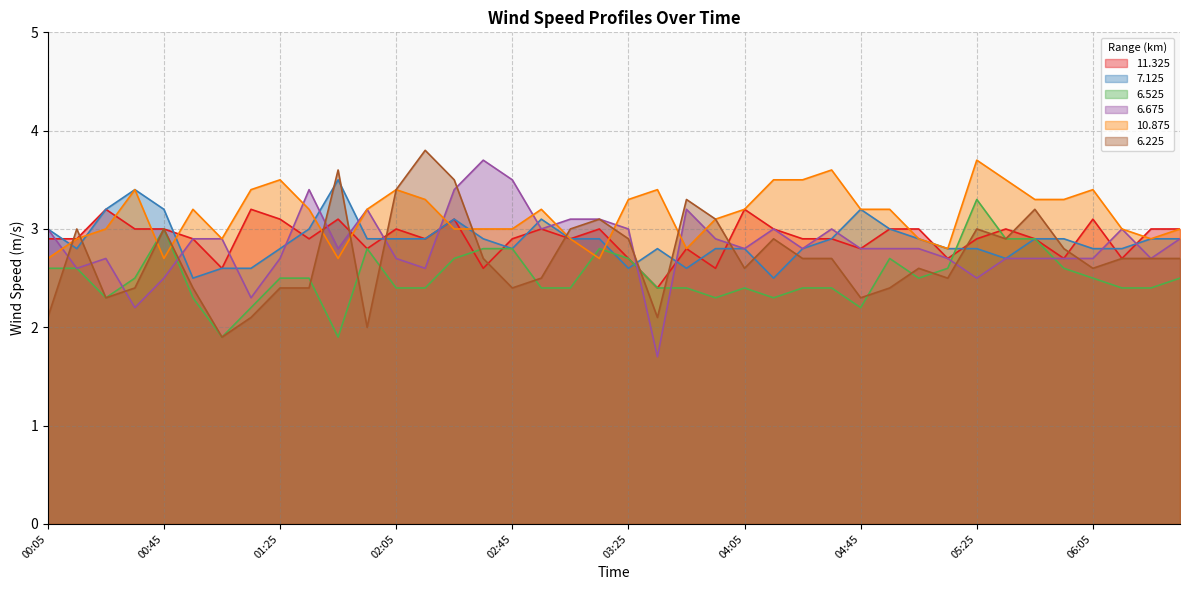

At 00:45, list the series in order from largest to smallest.

  7.125,  11.325,   6.525,   6.225,  10.875,   6.675